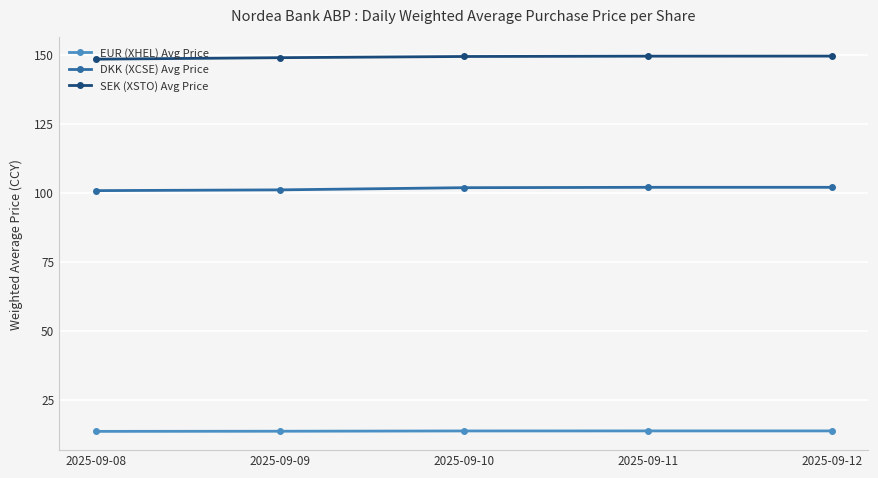

Is it true that DKK (XCSE) Avg Price equals 133.3 at 2025-09-12?

False